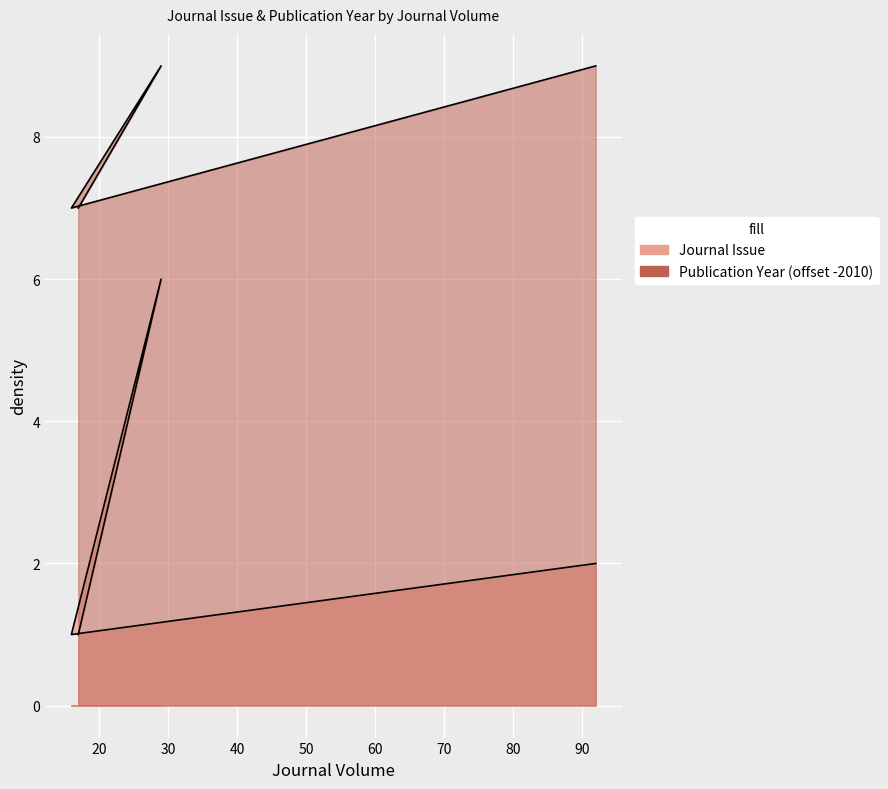

Where does the Journal Issue series first go above 2?

29